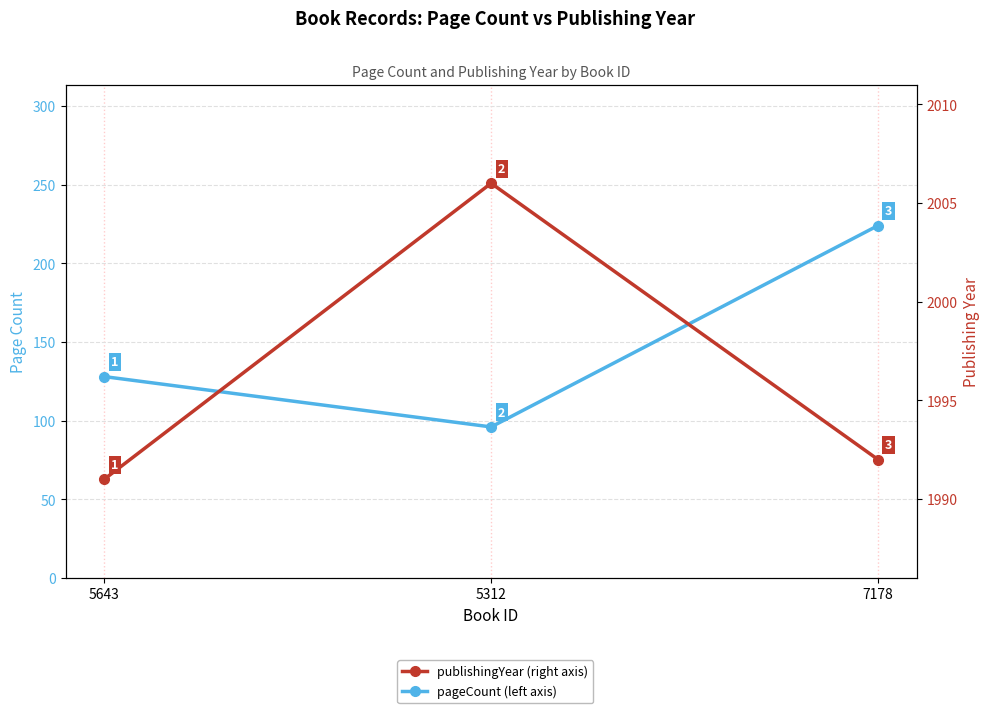

Does the chart have visible grid lines?

Yes